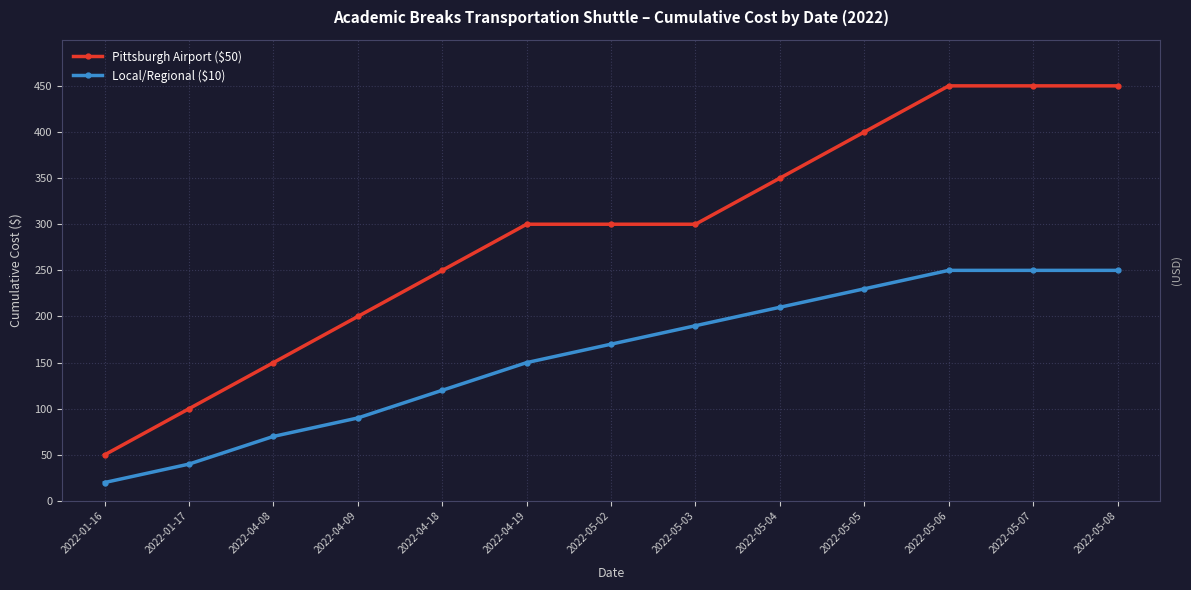

Reading right to left, list all the values displayed in this chart.

Pittsburgh Airport ($50): 450	450	450	400	350	300	300	300	250	200	150	100	50
Local/Regional ($10): 250	250	250	230	210	190	170	150	120	90	70	40	20